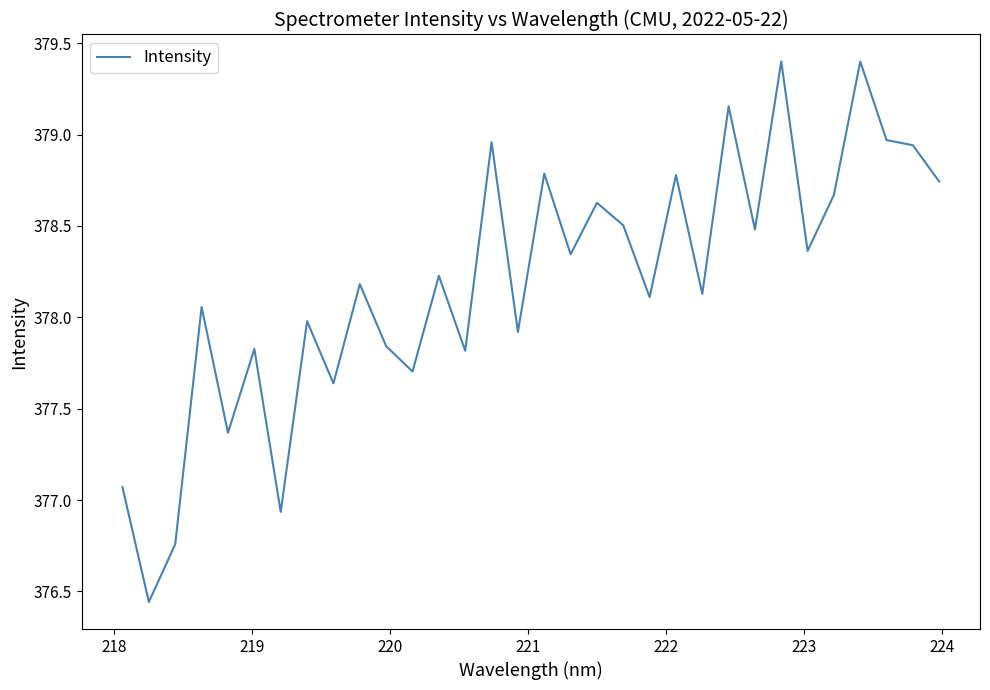

What is the sum of all values?

12102.1